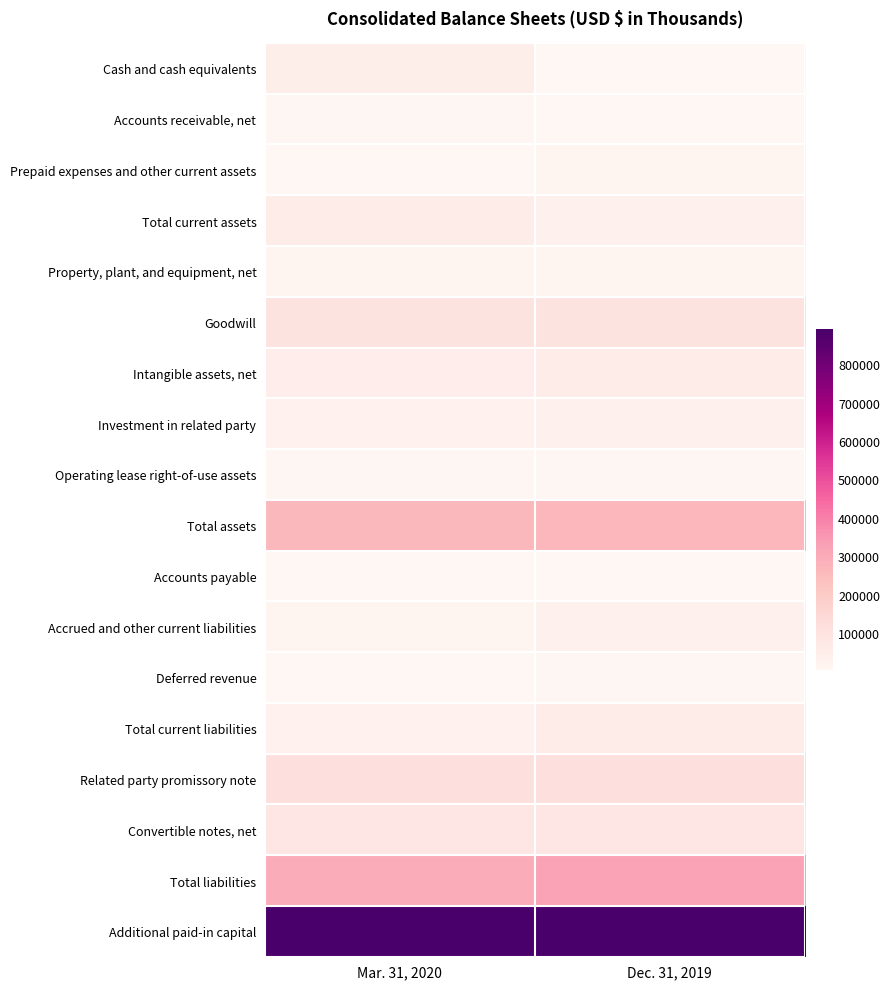

Reading left to right, extract all data points from this chart.

Cash and cash equivalents: Mar. 31, 2020=47478	Dec. 31, 2019=5243
Accounts receivable, net: Mar. 31, 2020=6816	Dec. 31, 2019=6179
Prepaid expenses and other current assets: Mar. 31, 2020=3680	Dec. 31, 2019=19341
Total current assets: Mar. 31, 2020=58631	Dec. 31, 2019=37913
Property, plant, and equipment, net: Mar. 31, 2020=13755	Dec. 31, 2019=14985
Goodwill: Mar. 31, 2020=97307	Dec. 31, 2019=97307
Intangible assets, net: Mar. 31, 2020=49838	Dec. 31, 2019=51848
Investment in related party: Mar. 31, 2020=29918	Dec. 31, 2019=31702
Operating lease right-of-use assets: Mar. 31, 2020=8092	Dec. 31, 2019=8470
Total assets: Mar. 31, 2020=260959	Dec. 31, 2019=266487
Accounts payable: Mar. 31, 2020=3314	Dec. 31, 2019=3377
Accrued and other current liabilities: Mar. 31, 2020=17033	Dec. 31, 2019=31988
Deferred revenue: Mar. 31, 2020=5523	Dec. 31, 2019=7098
Total current liabilities: Mar. 31, 2020=30422	Dec. 31, 2019=57501
Related party promissory note: Mar. 31, 2020=112666	Dec. 31, 2019=112666
Convertible notes, net: Mar. 31, 2020=86060	Dec. 31, 2019=84648
Total liabilities: Mar. 31, 2020=294550	Dec. 31, 2019=323623
Additional paid-in capital: Mar. 31, 2020=890623	Dec. 31, 2019=889955